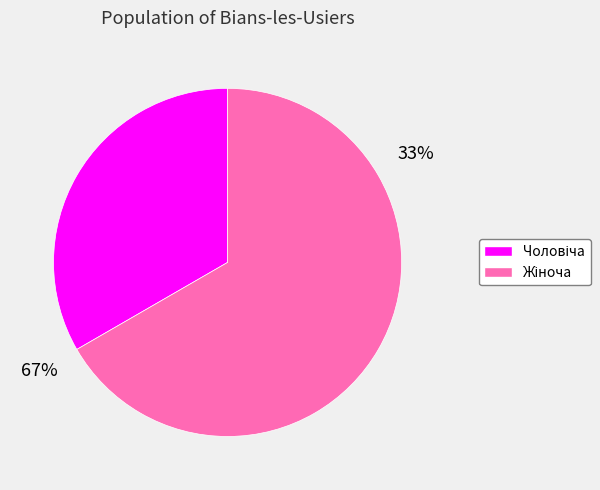

Which category has the smallest portion of the pie?

Чоловіча